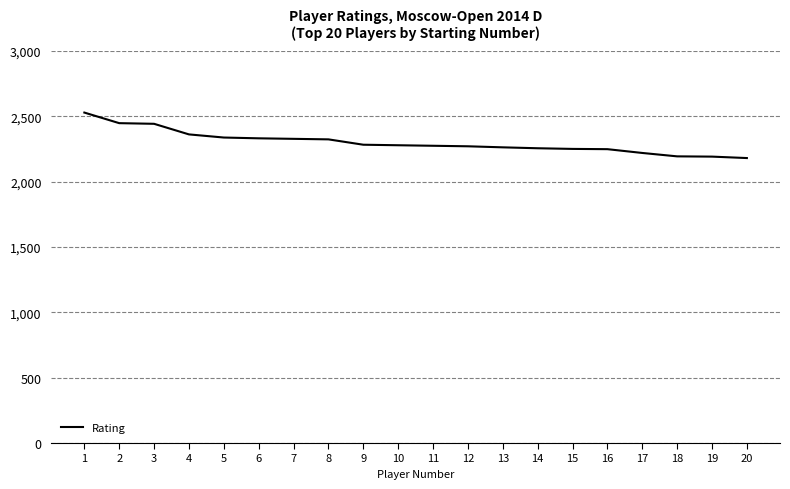

What is the minimum value shown in the chart?

2180